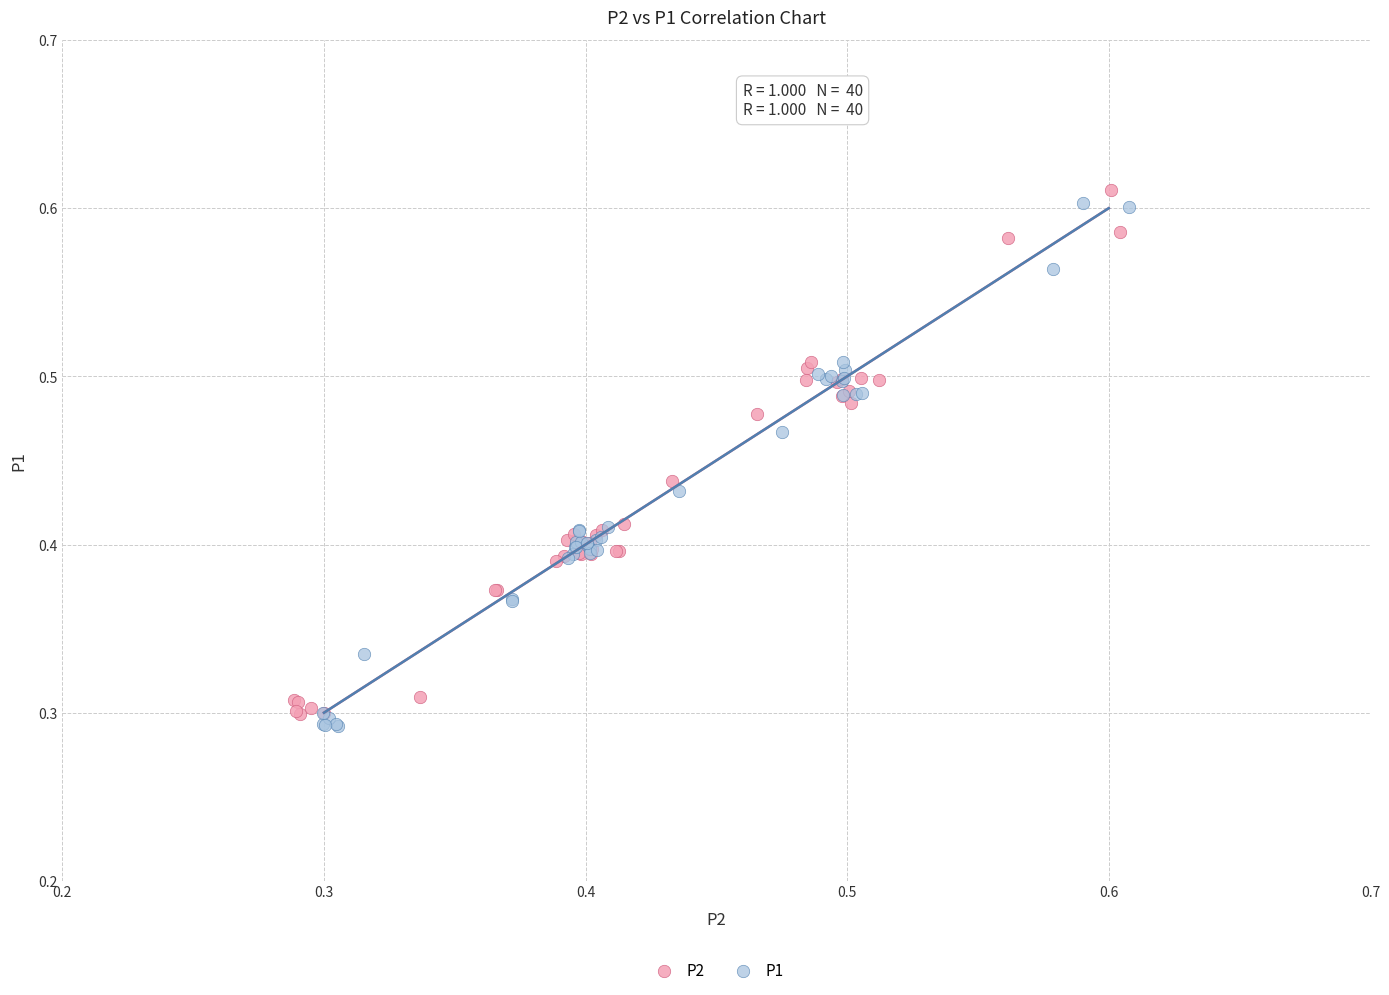

What are all the series names shown in the legend?

P2, P1